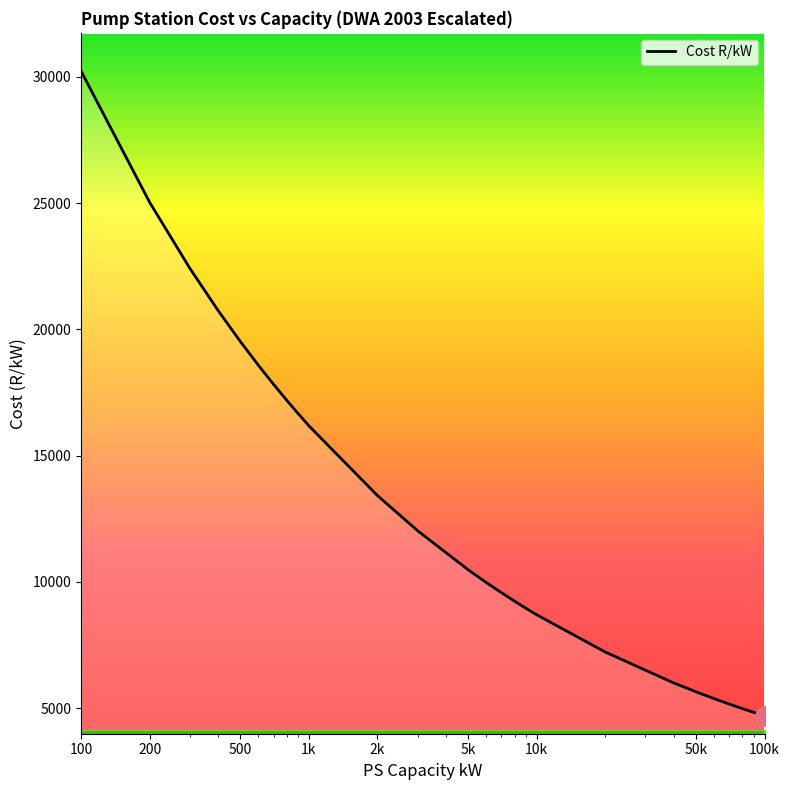

What is the difference between the maximum and minimum values?

25529.7